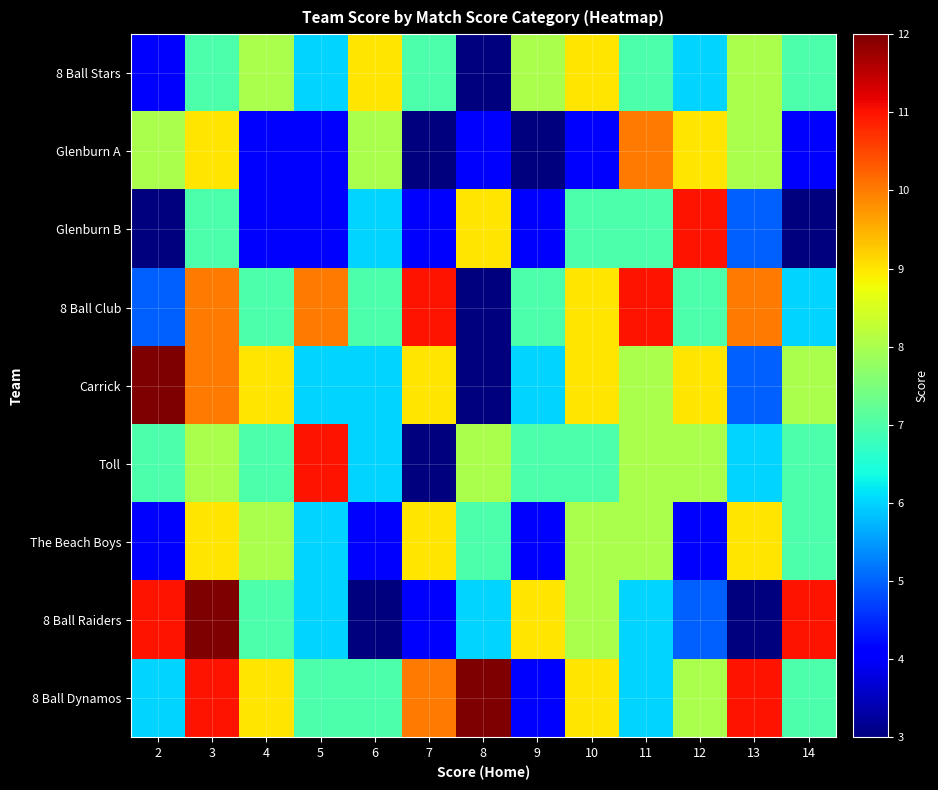

Rank the series by their maximum value, from lowest to highest.

8 Ball Stars, The Beach Boys, Glenburn A, Glenburn B, 8 Ball Club, Toll, Carrick, 8 Ball Raiders, 8 Ball Dynamos